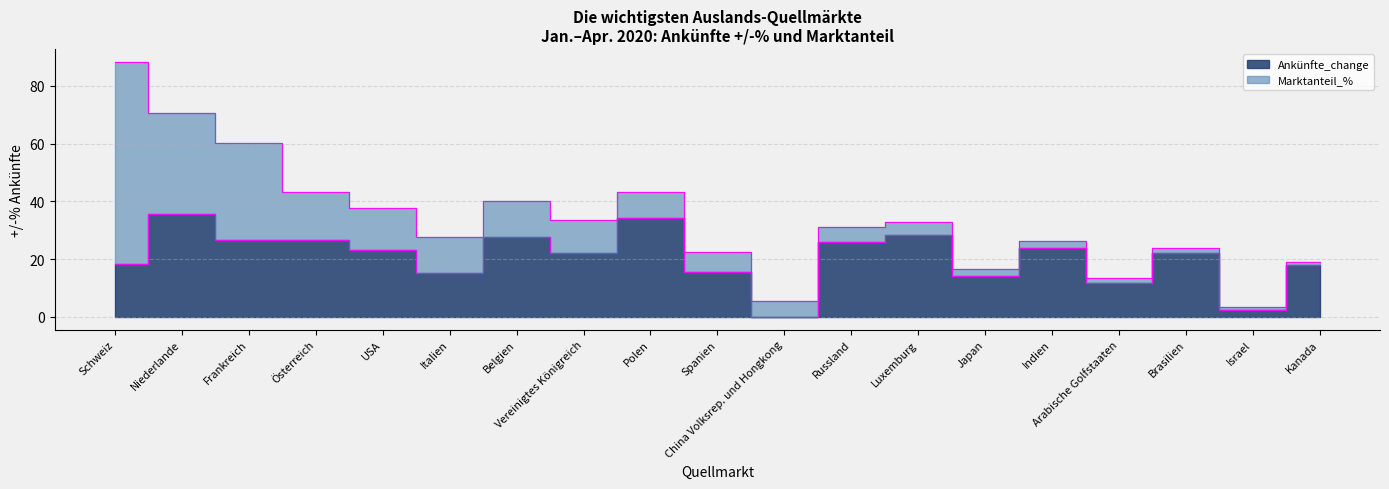

True or false: the data shows 44.5 at Russland.

False